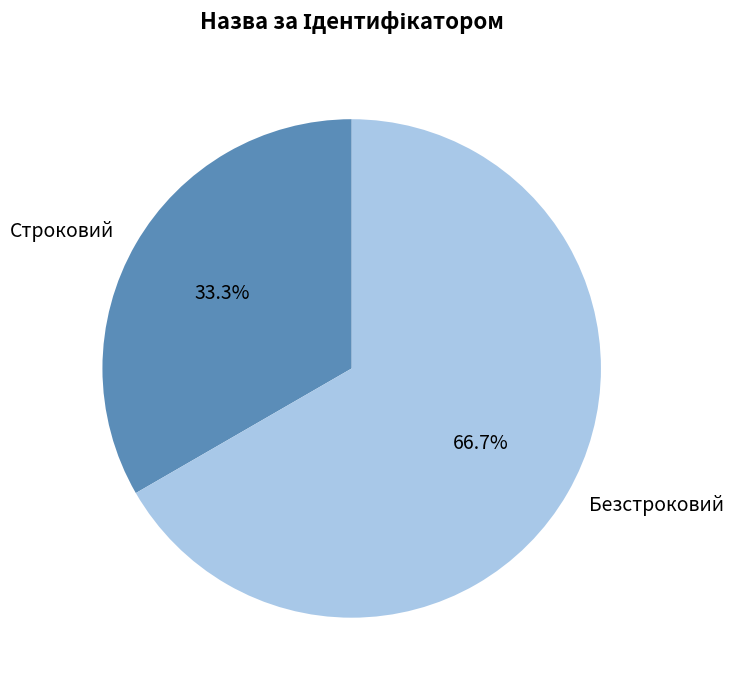

What is the ratio of the value at Строковий to the value at Безстроковий?

0.5